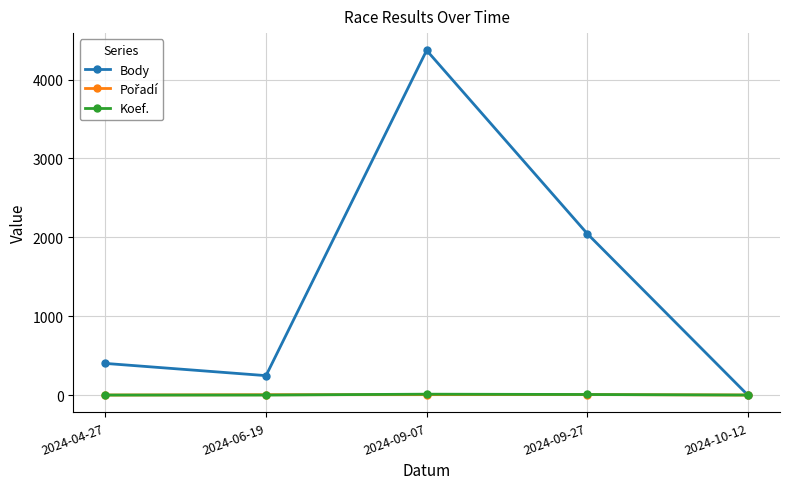

How many interior local valleys does the Body series have?

1